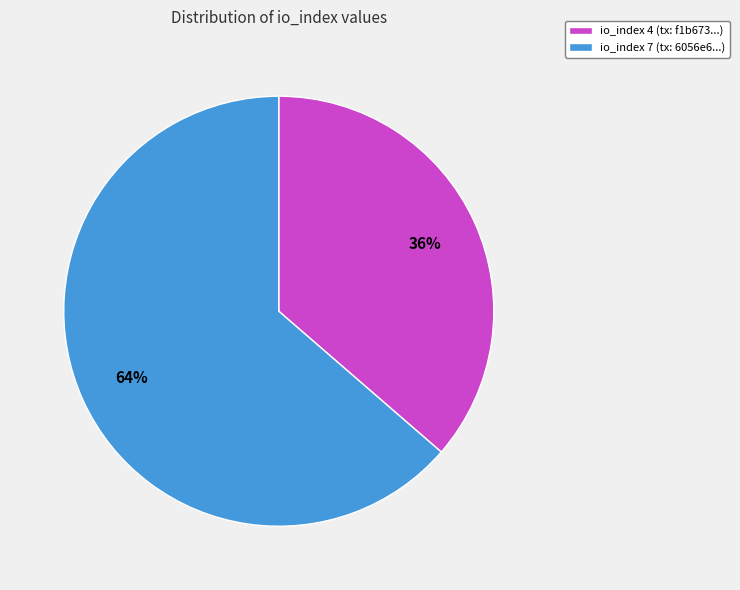

Does any single category account for the majority?

Yes